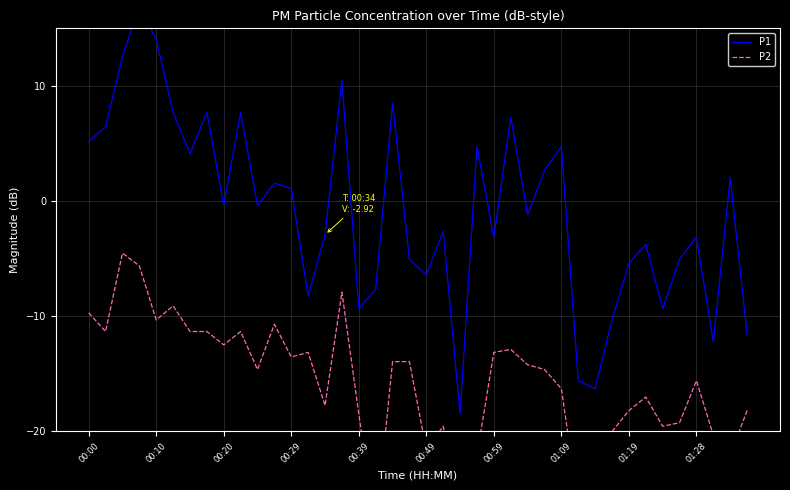

What is the sum of all P1 values?

-33.0